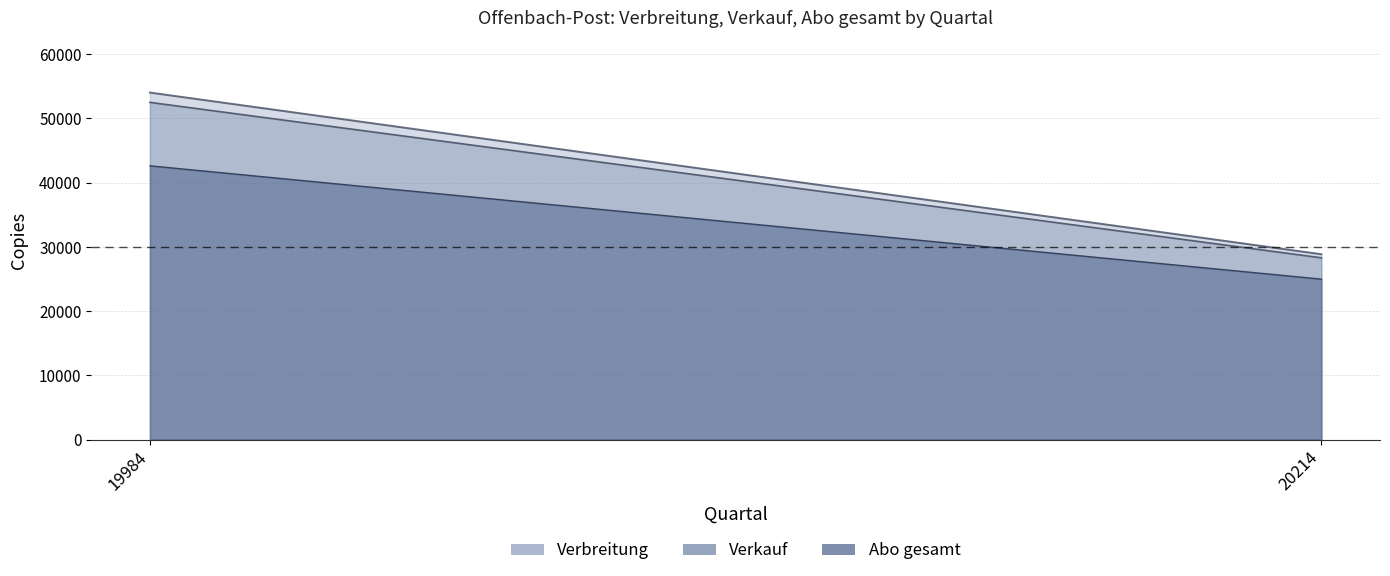

How many data points does each series have?

2